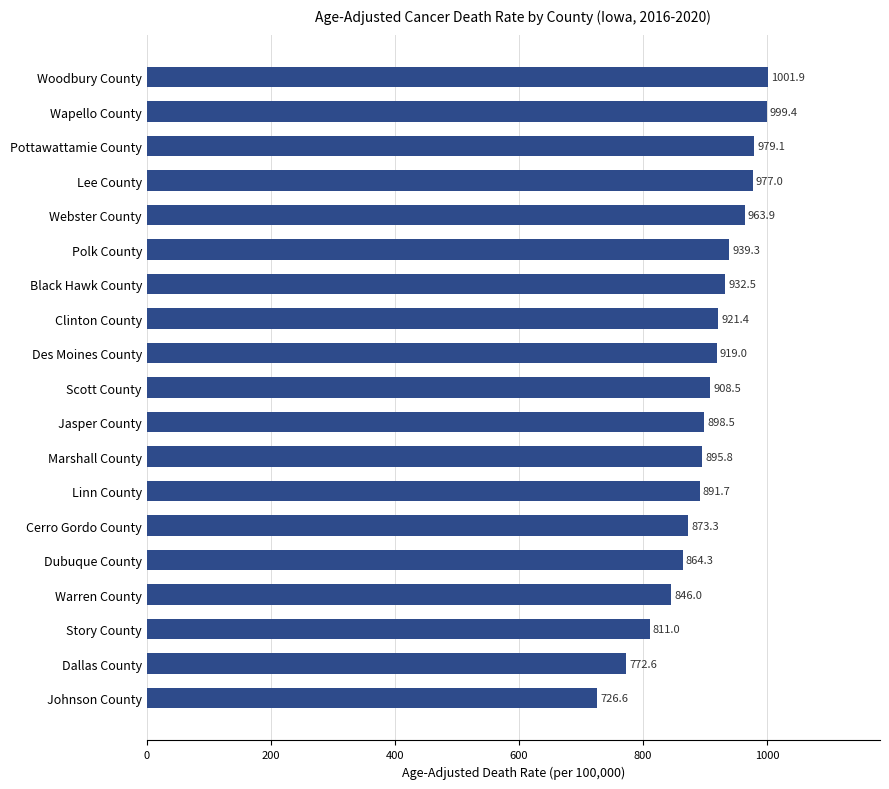

True or false: the data shows 977.0 at Lee County.

True